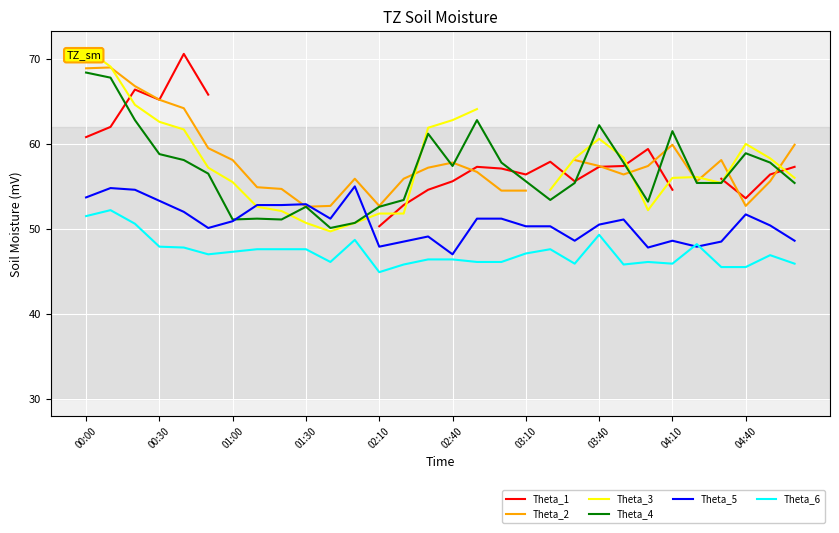

True or false: Theta_6 and Theta_4 cross at least once.

False